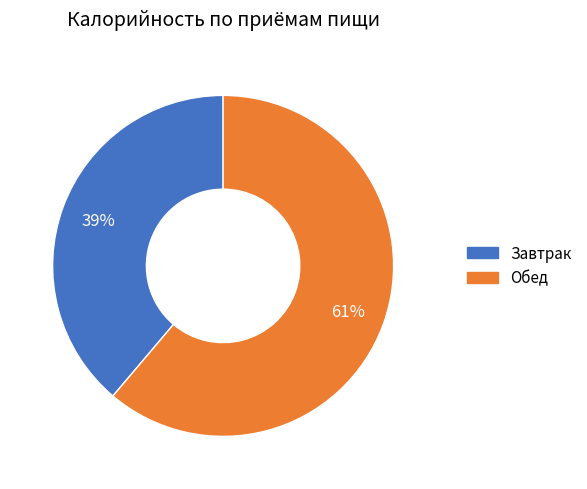

To the nearest percent, what is the difference between the Завтрак and Обед slice percentages?

22%